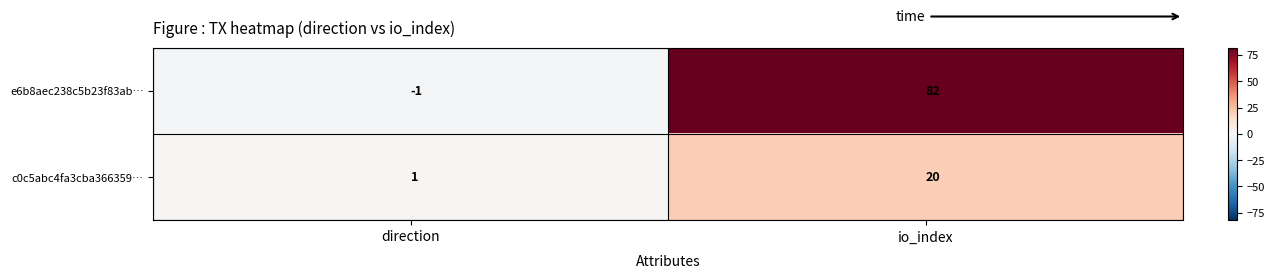

At which category is the sum across all series the highest?

io_index